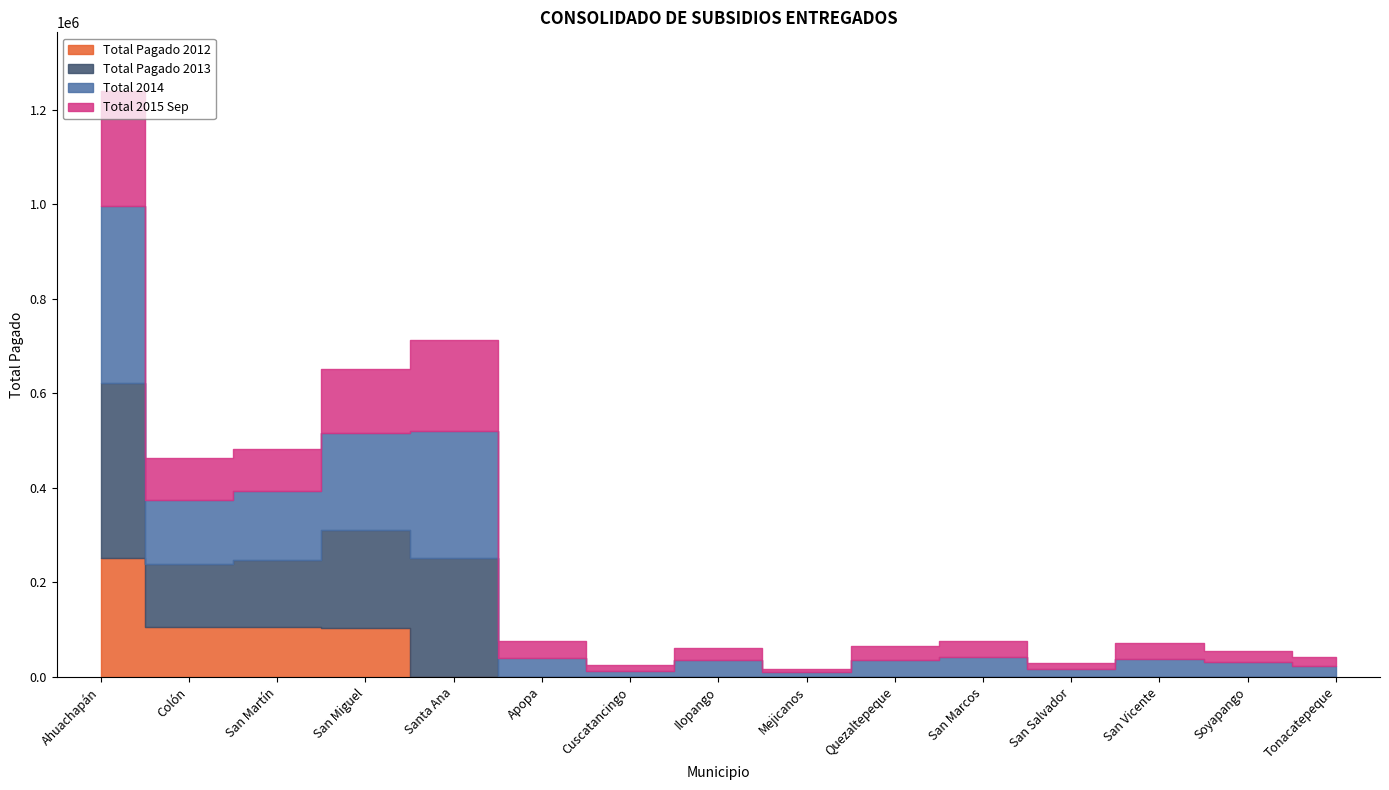

The value of Total Pagado 2012 at Apopa is 0.0. True or false?

True